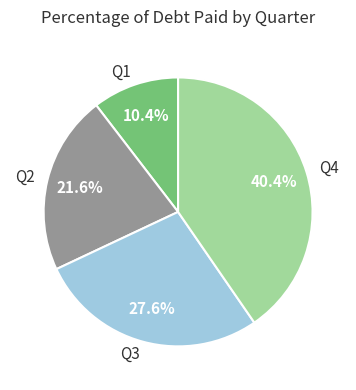

Does Q2 represent more than half of the total?

No